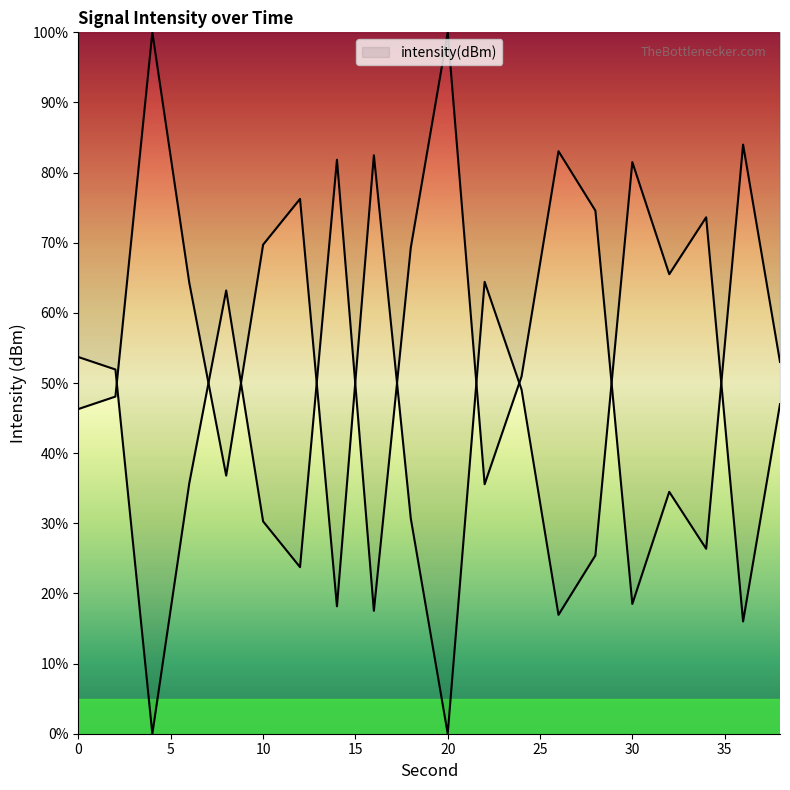

Is it true that the value at 38 is 47.0?

True